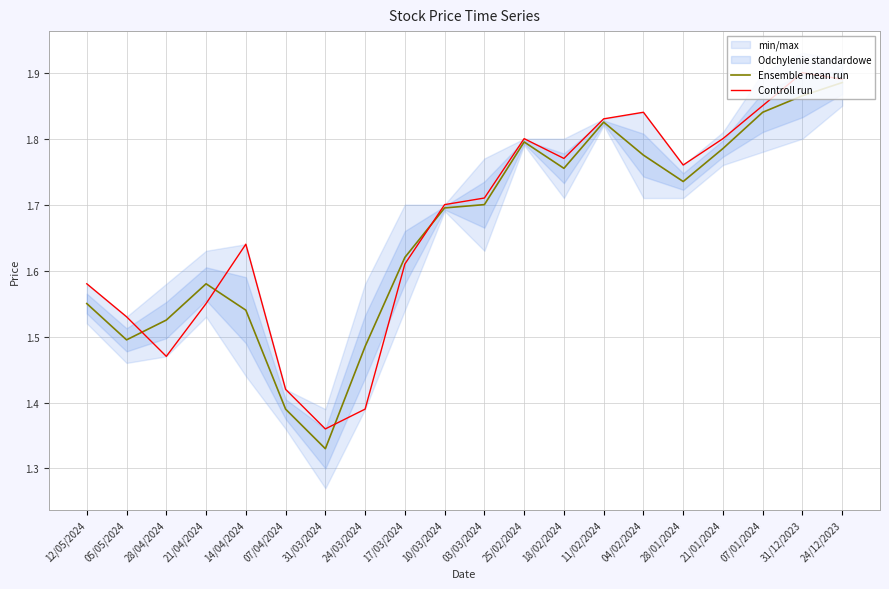

What is the label of the 5th point from the left?

14/04/2024